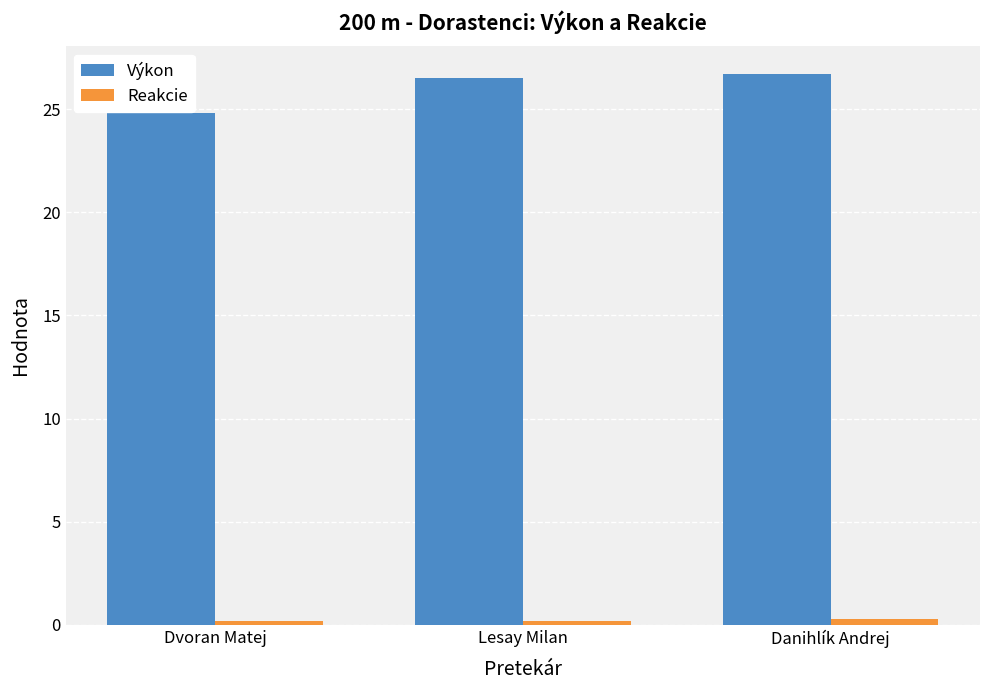

How many data points in Výkon are above 26?

2